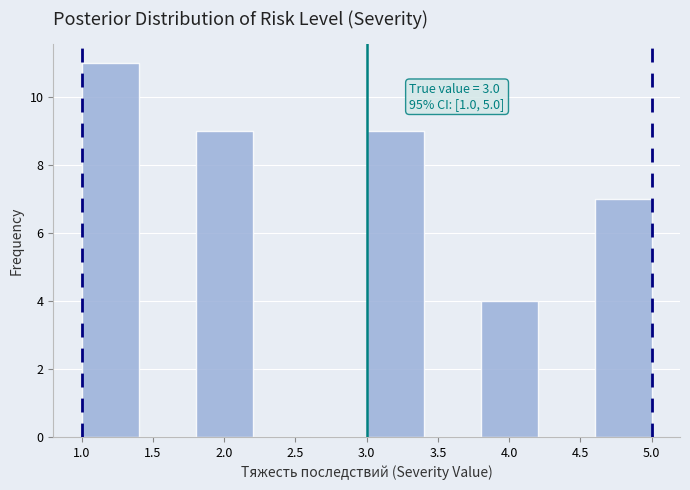

Over which range of the x-axis is the bar tallest?

1.0 to 1.4